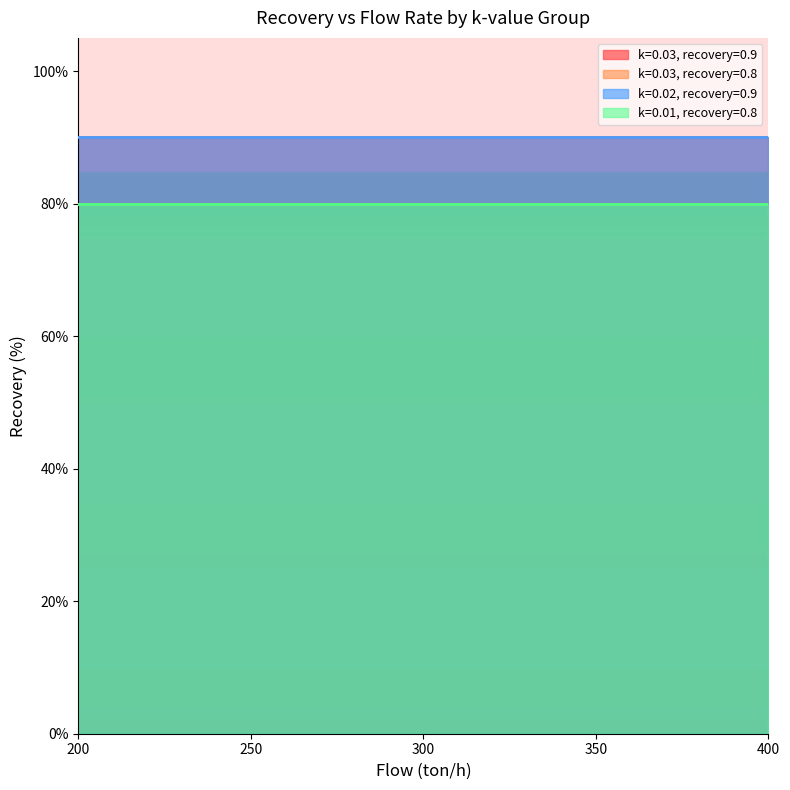

What is the average value of the k=0.03, recovery=0.8 series?

0.8